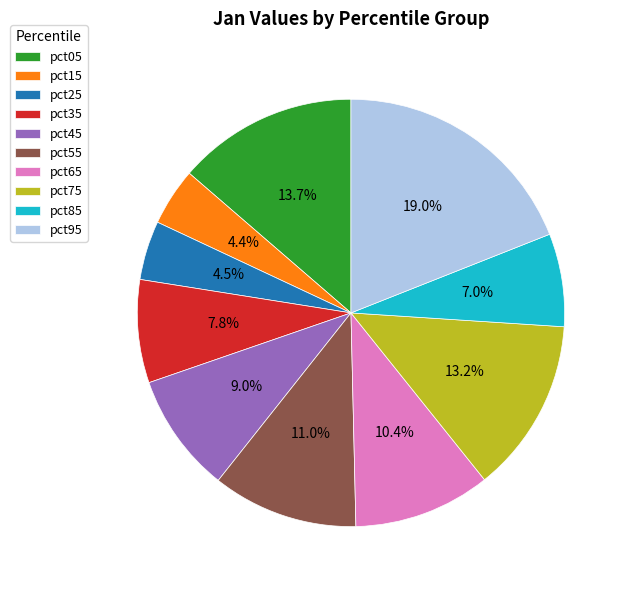

To the nearest percent, what is the difference between the largest and smallest slice percentages?

15%